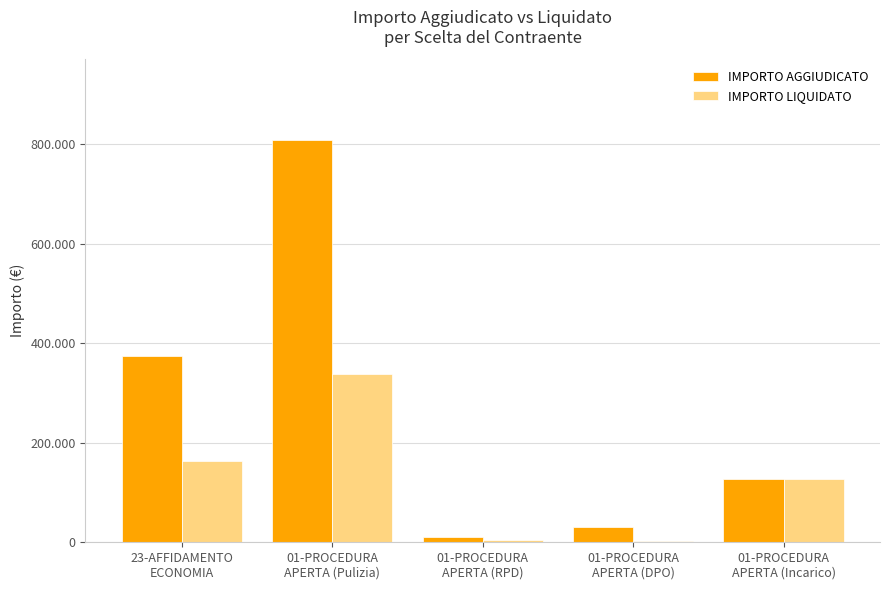

Where is IMPORTO AGGIUDICATO nearest to the value 409693?

23-AFFIDAMENTO
ECONOMIA